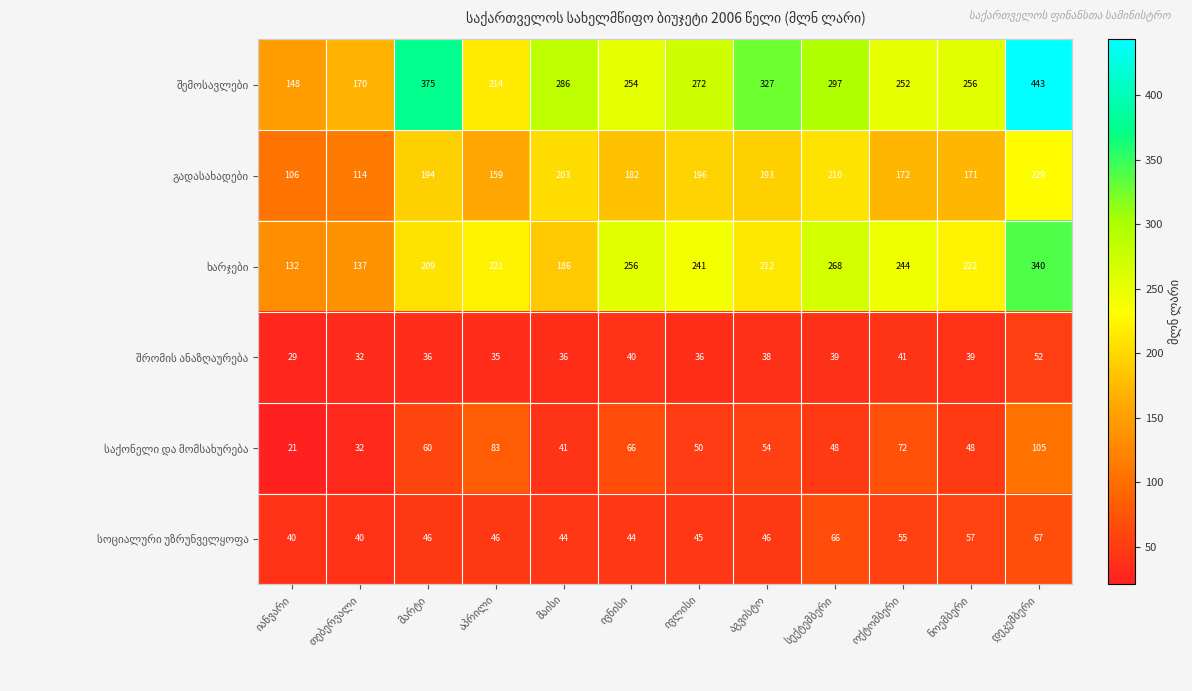

What is the smallest value displayed?

21